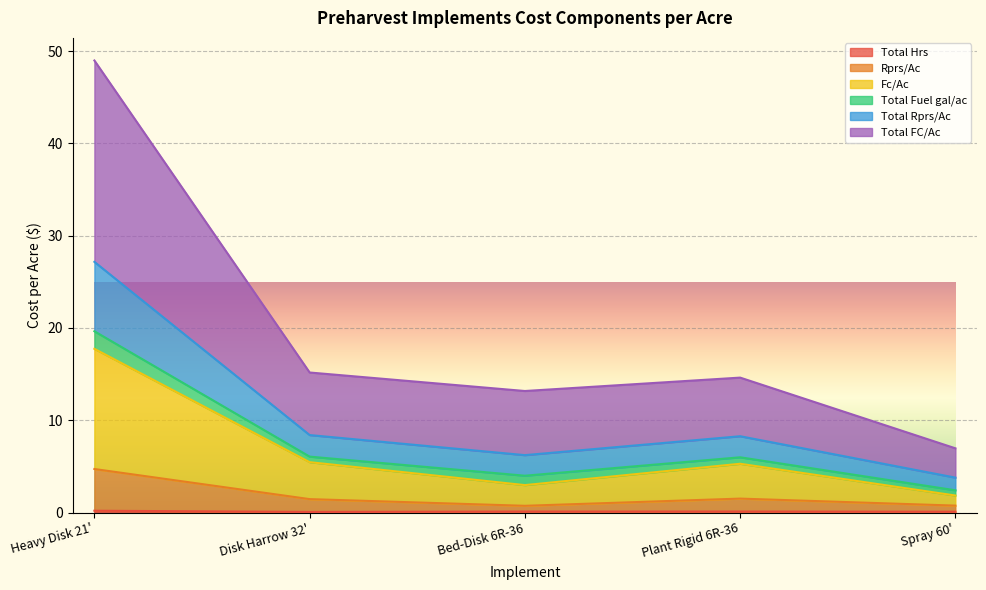

How many interior local peaks does the Total FC/Ac series have?

1